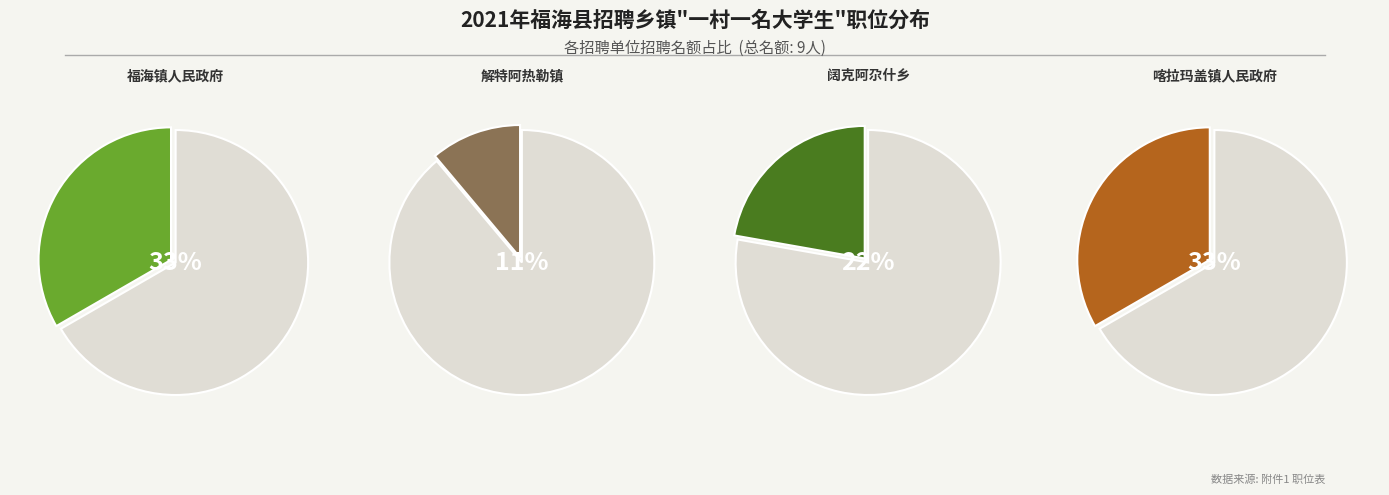

Does 解特阿热勒镇 represent more than half of the total?

No